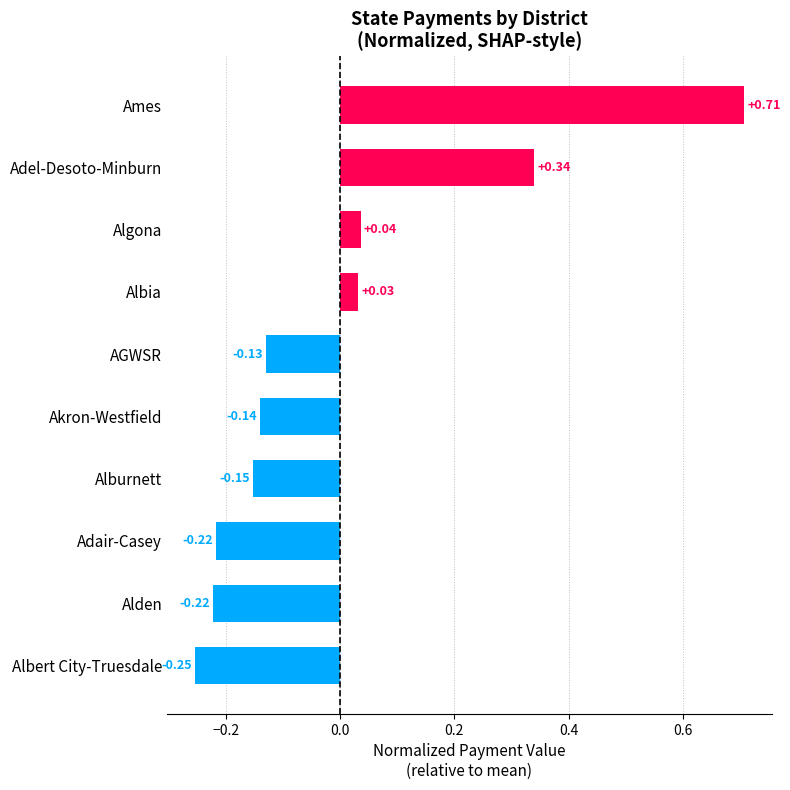

What is the difference between the maximum and minimum values?

1.0